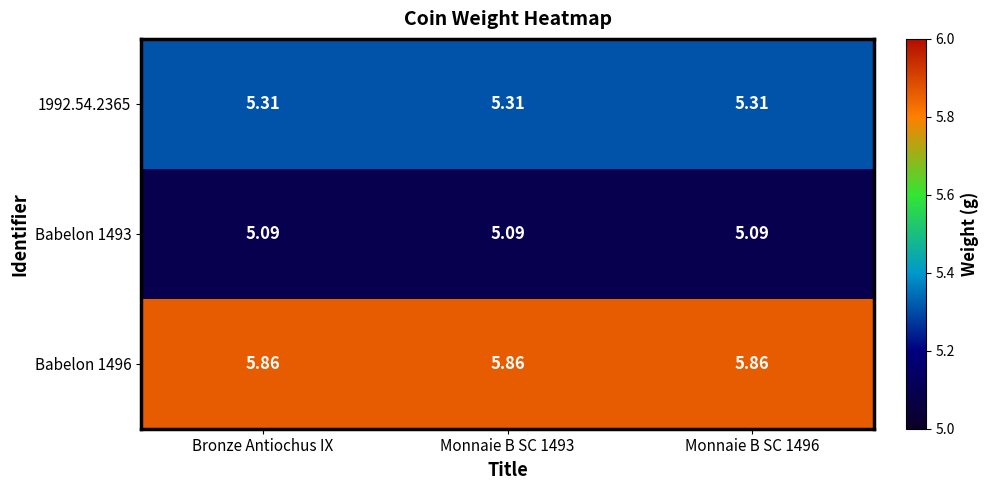

Which series has the largest range (max minus min)?

1992.54.2365